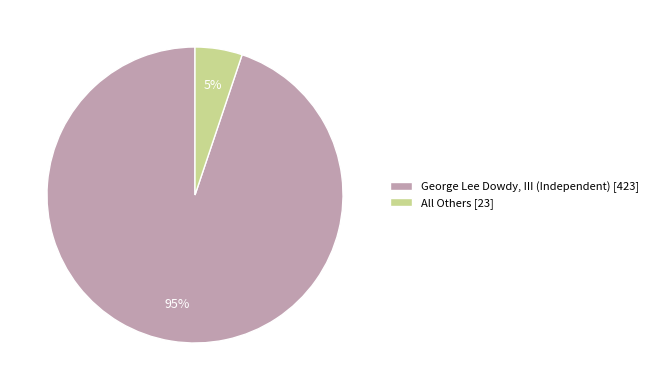

How many slices are in this pie chart?

2